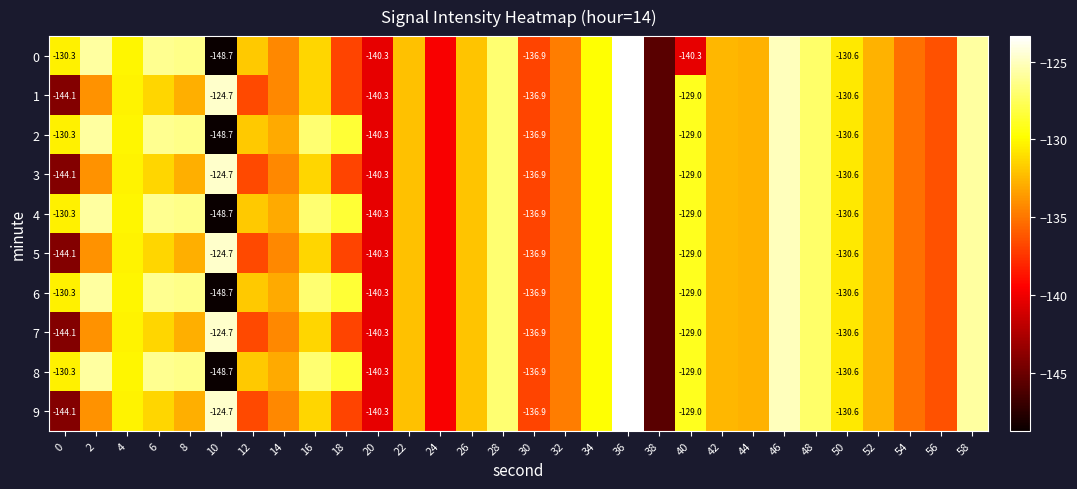

How many data points in 2 are above -130?

12